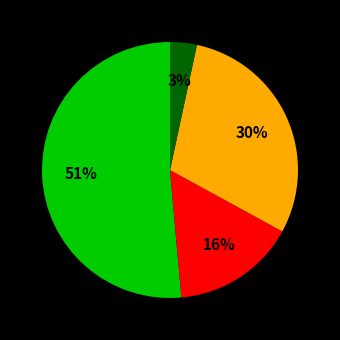

To the nearest percent, what is the difference between the largest and smallest slice percentages?

48%